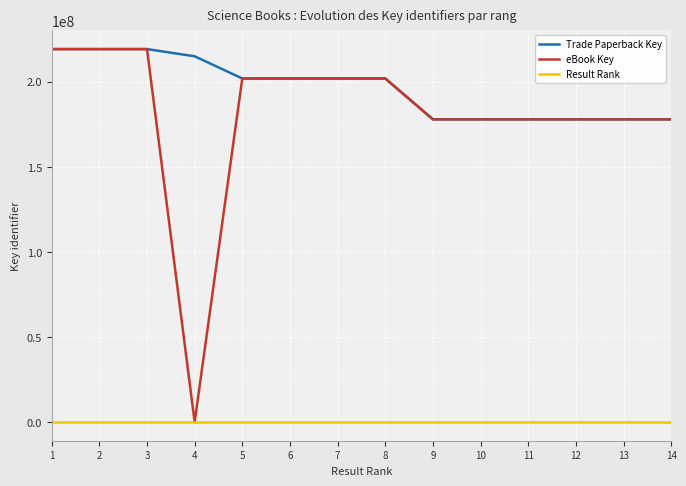

At which label is eBook Key closest to 109613388?

12